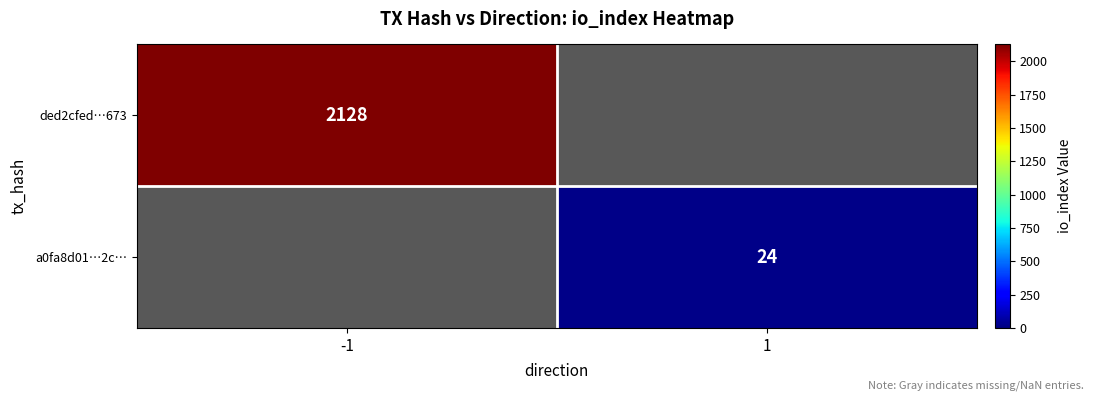

The ded2cfed…673 series shows 1286 at -1. True or false?

False